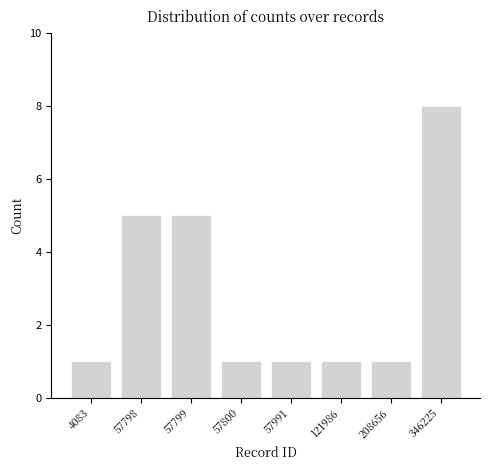

What is the maximum value shown in the chart?

8